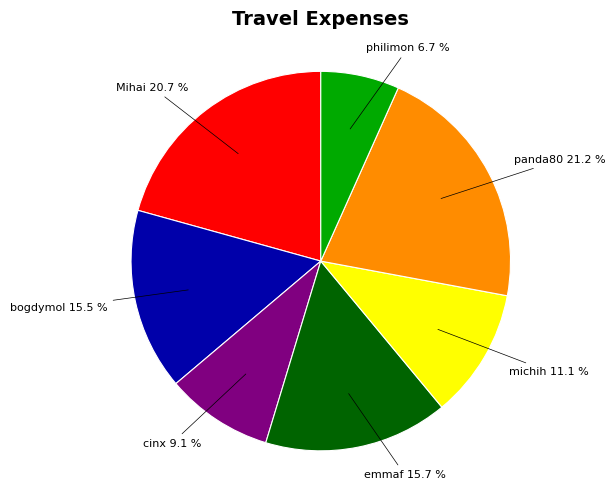

Does any single category account for the majority?

No